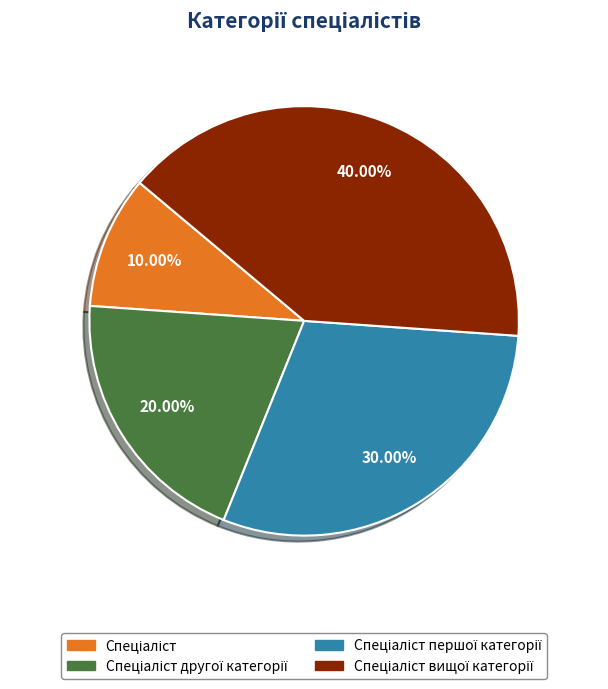

Does any single category account for the majority?

No